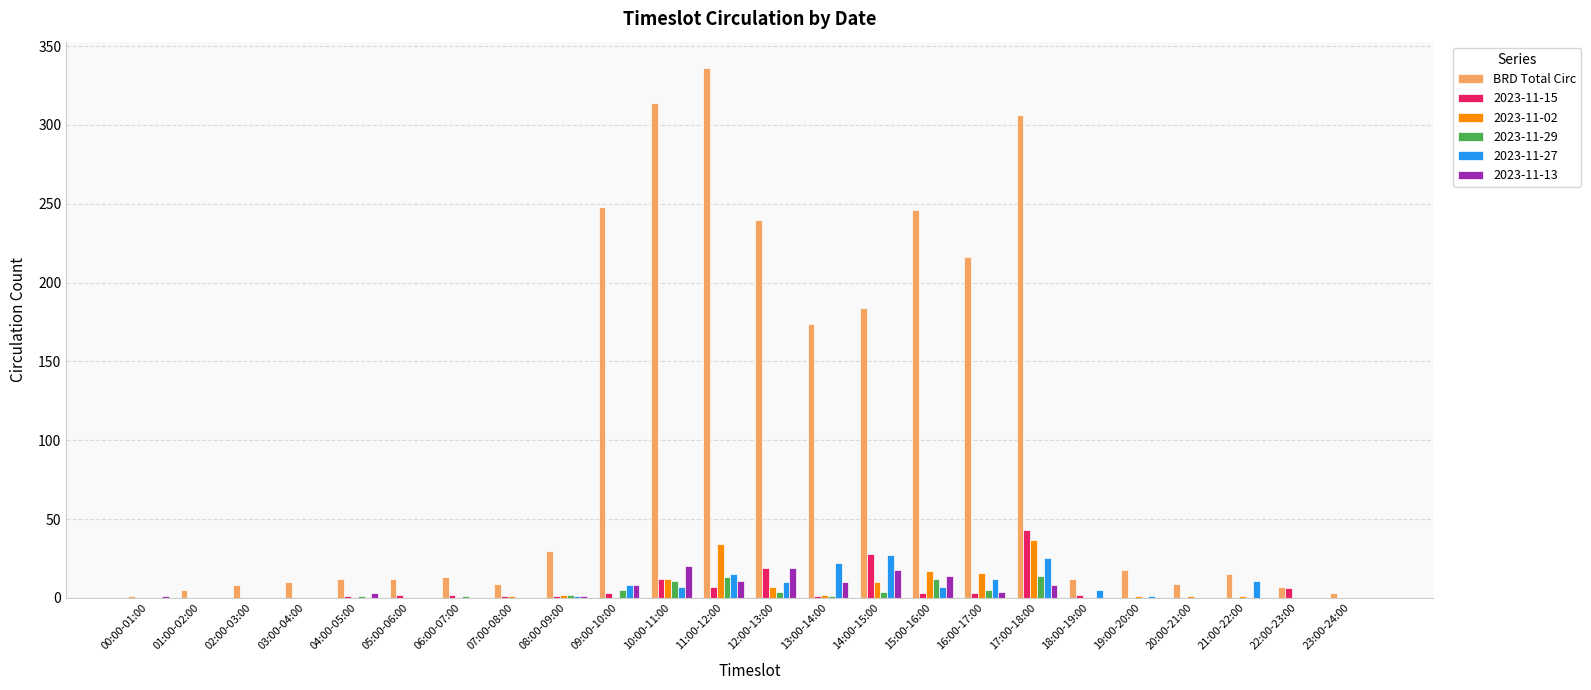

At which label does 2023-11-15 reach its peak?

17:00-18:00